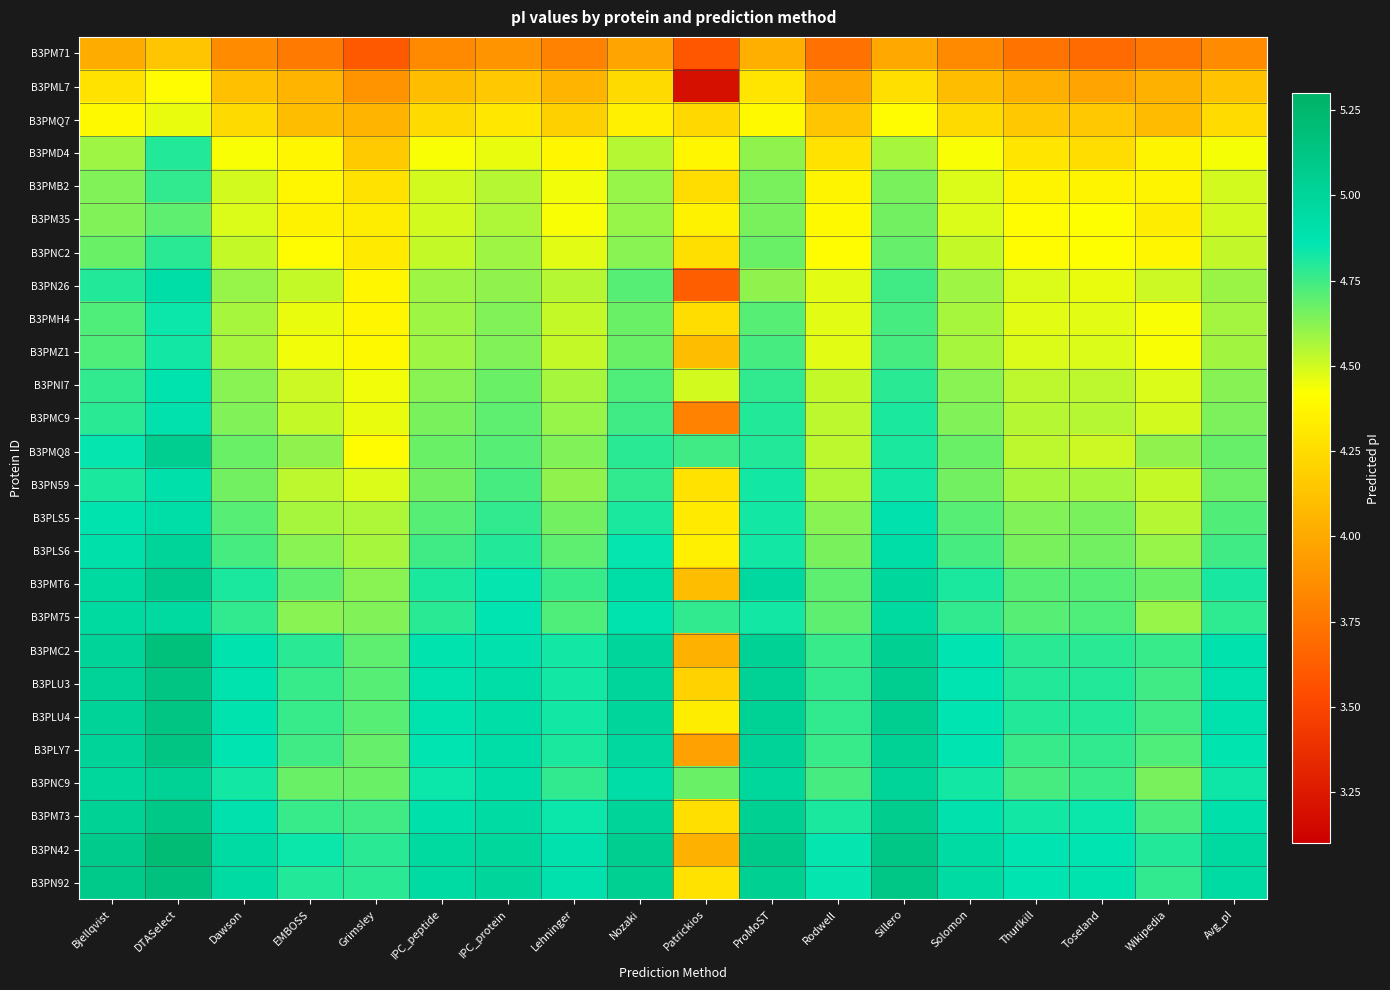

At how many categories does at least one series exceed 4?

18